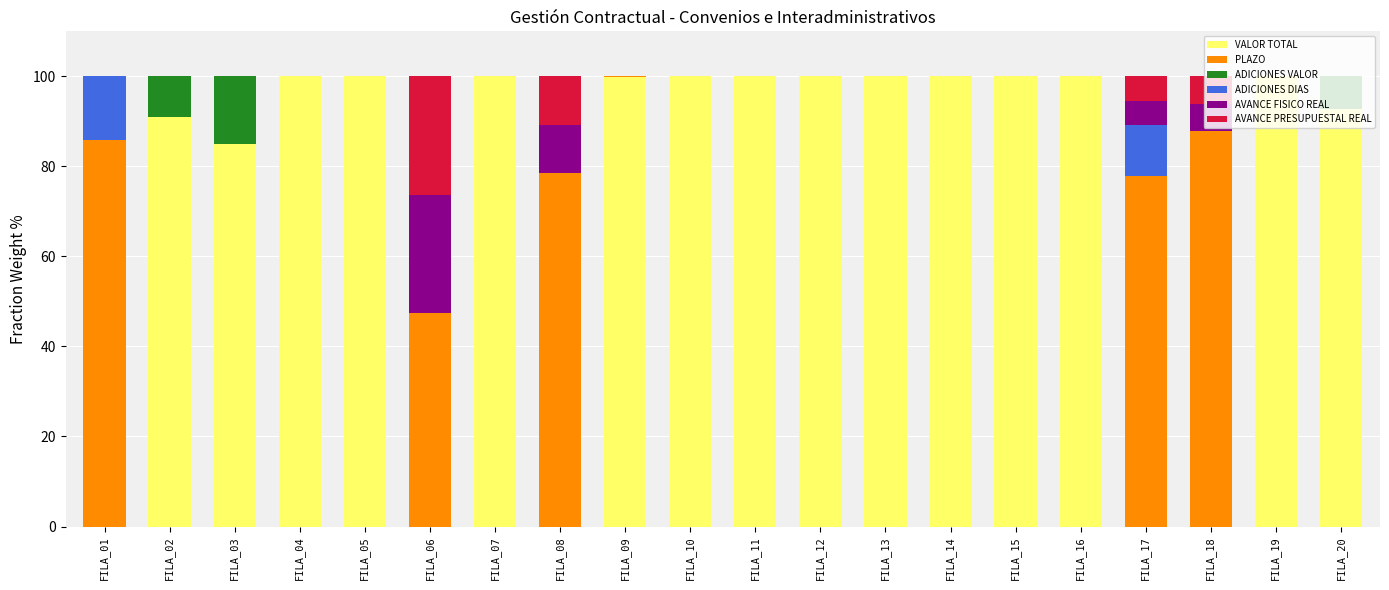

What is the total value across all series at FILA_17?

100.0